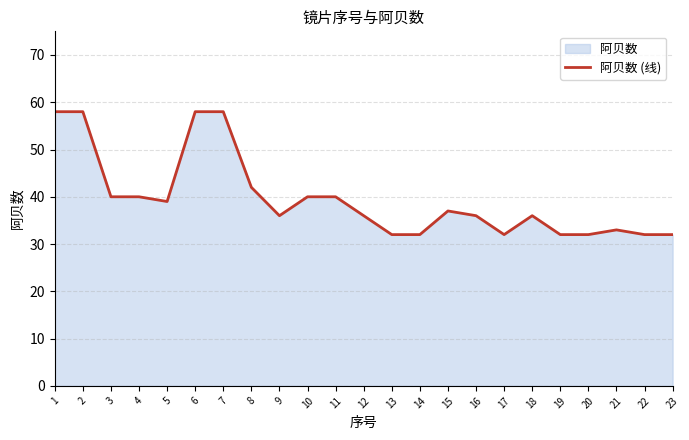

The value at 1 is 21. True or false?

False